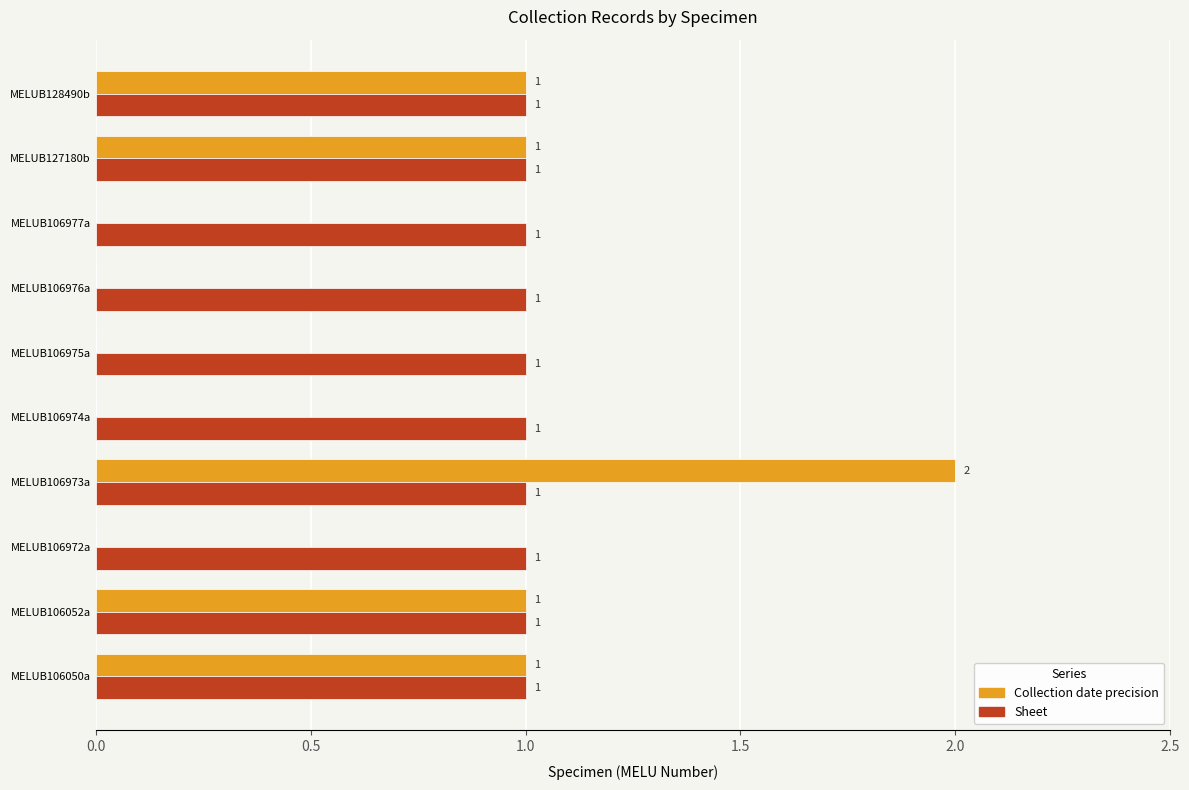

Which series has the largest total across all categories?

Sheet